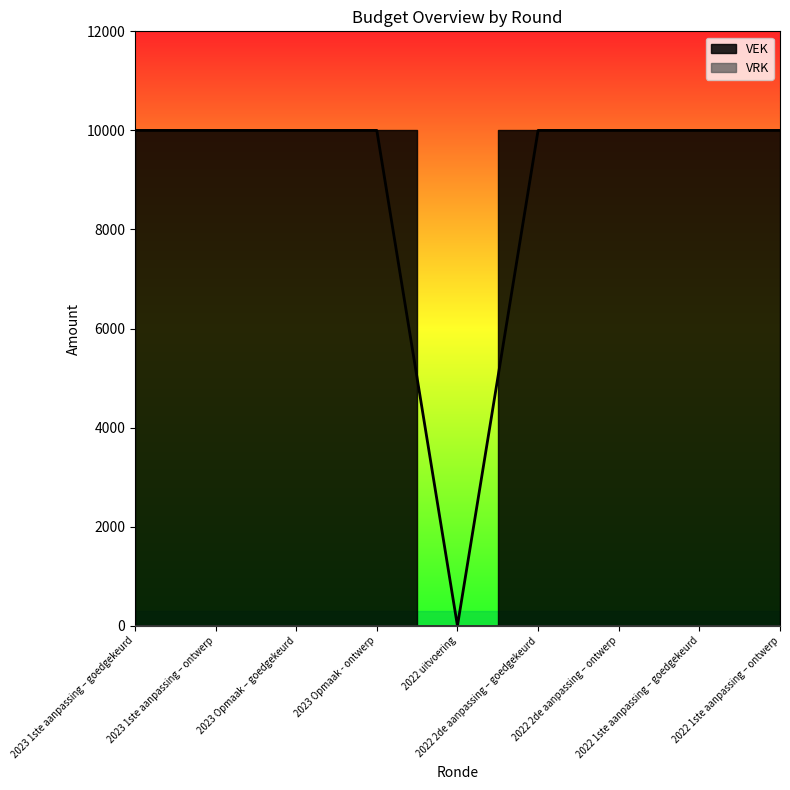

Rank the categories by value from highest to lowest.

2023 1ste aanpassing – goedgekeurd, 2023 1ste aanpassing – ontwerp, 2023 Opmaak – goedgekeurd, 2023 Opmaak - ontwerp, 2022 2de aanpassing – goedgekeurd, 2022 2de aanpassing – ontwerp, 2022 1ste aanpassing – goedgekeurd, 2022 1ste aanpassing – ontwerp, 2022 uitvoering